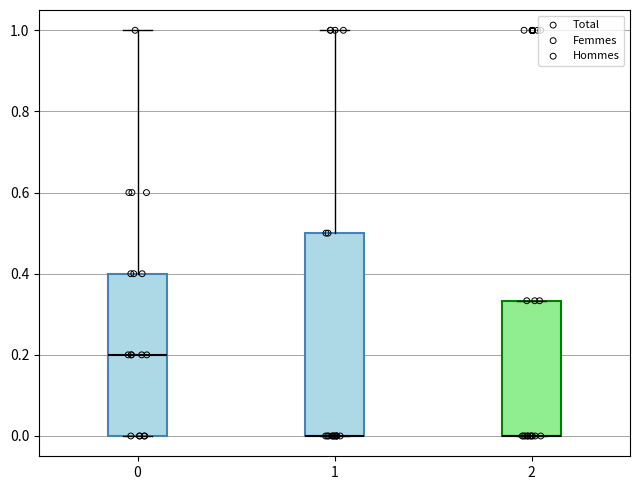

Reading left to right, read every box against the y-axis: the position of its median line, the range the box covers, and the ends of its whiskers. The values are not printed on the chart, so give them approximately, as read against the axis.

0: median 0.20, box 0.00 to 0.40, whiskers 0.00 to 1.00
1: median 0.00 (drawn on the box's lower edge), box 0.00 to 0.50, whiskers 0.00 to 1.00
2: median 0.00 (drawn on the box's lower edge), box 0.00 to 0.34, whiskers 0.00 to 0.34